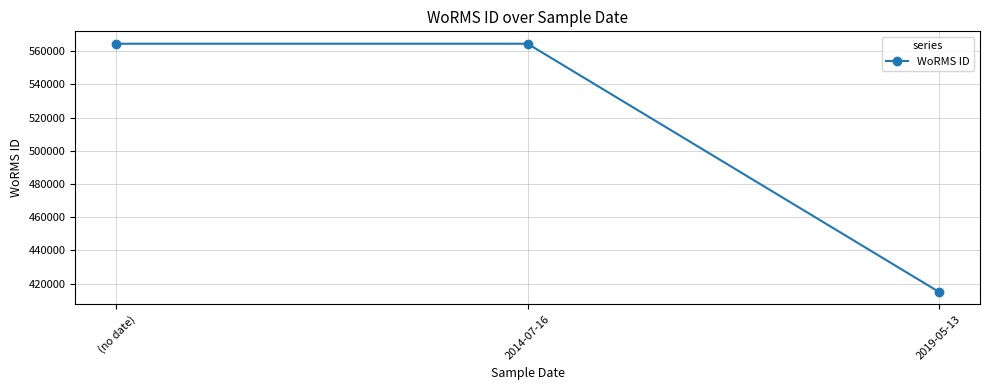

The value at 2019-05-13 is 655840. True or false?

False